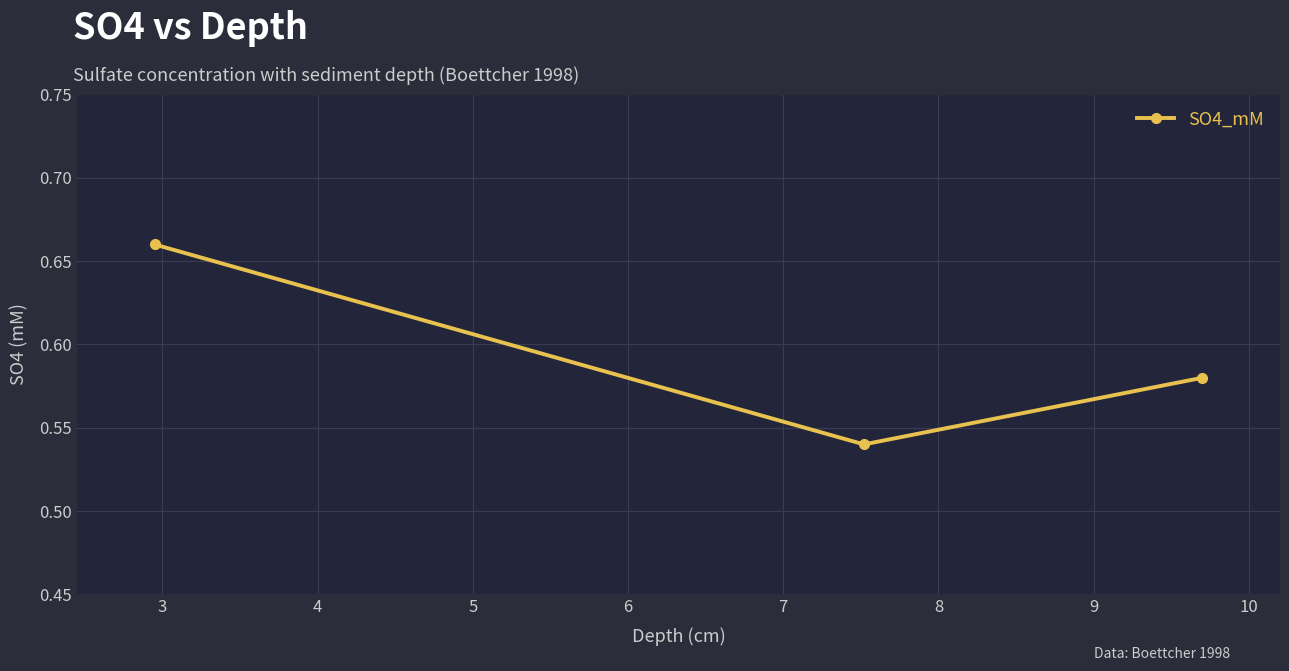

Count the values in the range 0 to 1.

3